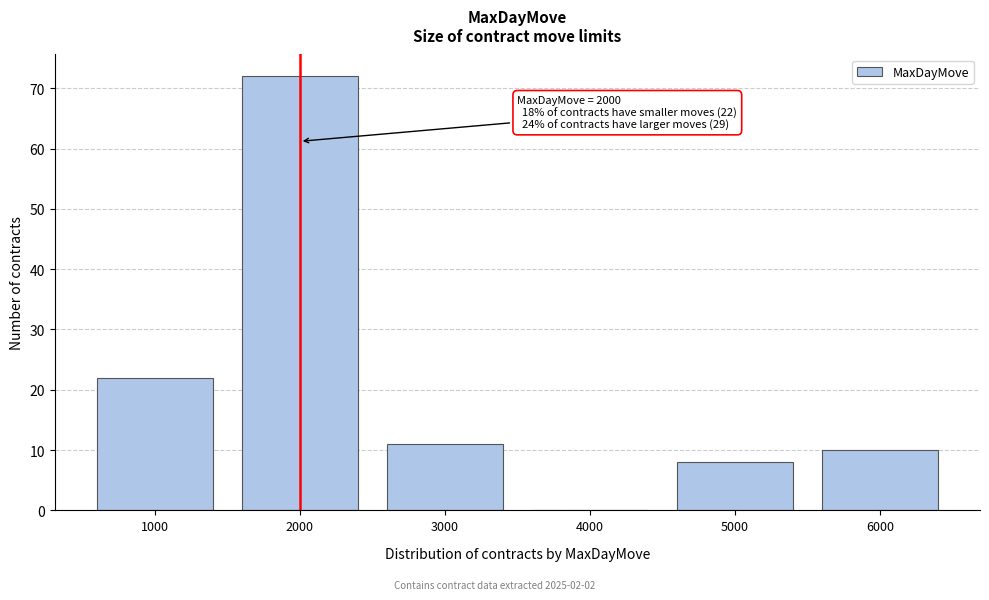

Reading left to right, list all the values displayed in this chart.

1000=22	2000=72	3000=11	4000=0	5000=8	6000=10